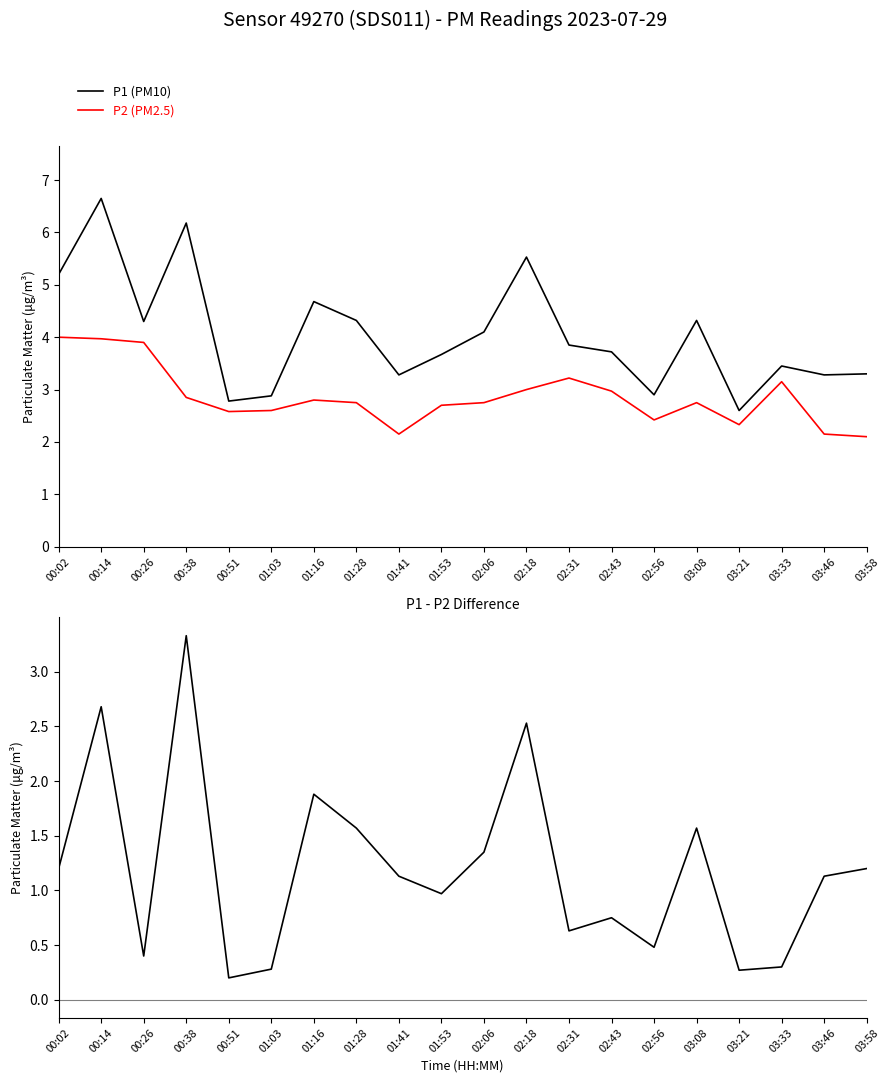

Is it true that P1 (PM10) equals 2.8 at 00:51?

True